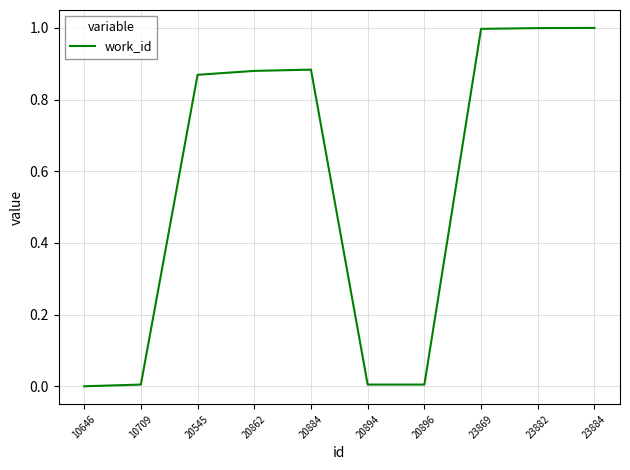

The value at 23884 is 0.3. True or false?

False